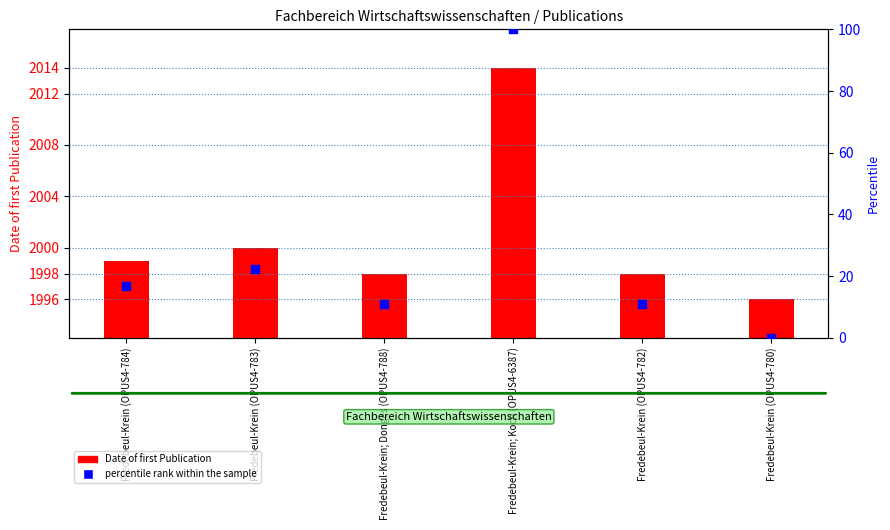

Is the value of percentile rank within the sample at Fredebeul-Krein; Donges (OPUS4-788) greater than the value of Date of first Publication at Fredebeul-Krein (OPUS4-783)?

No